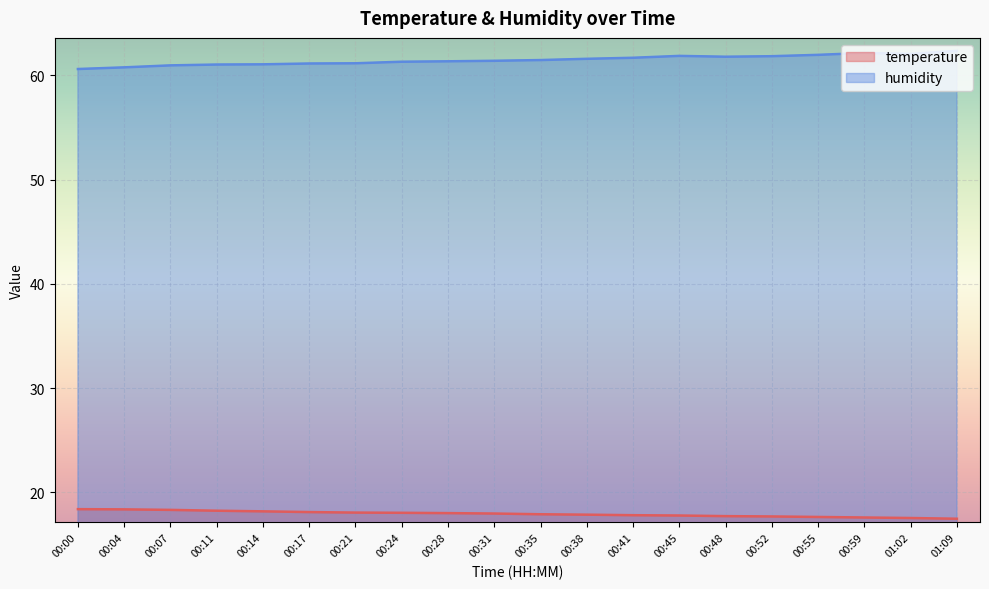

At which label does humidity first exceed 61?

00:11